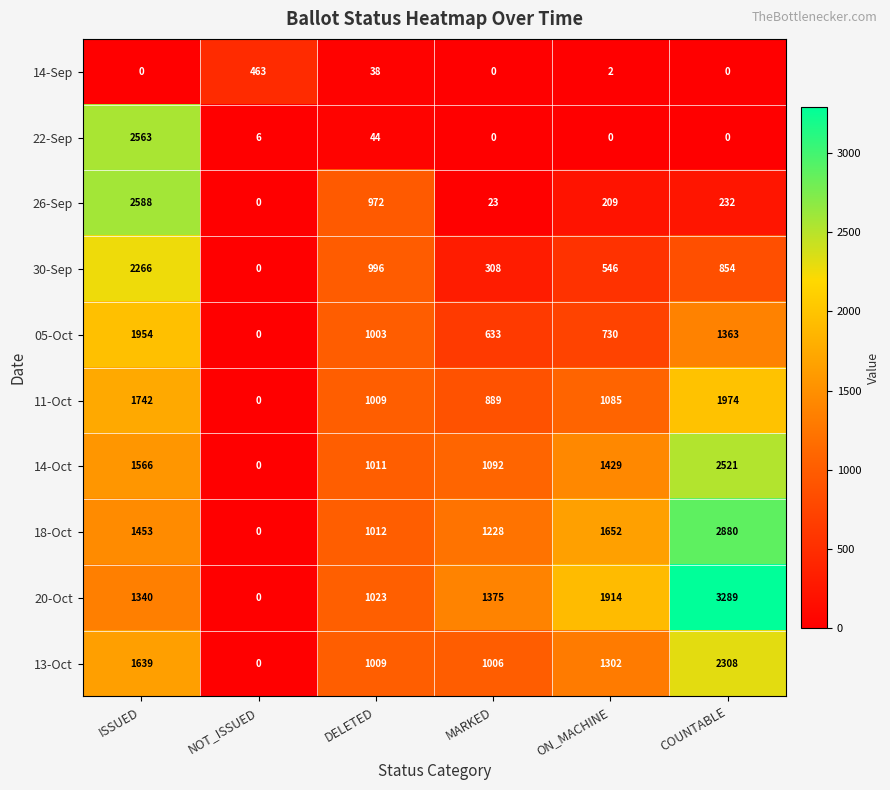

How many data points does each series have?

6